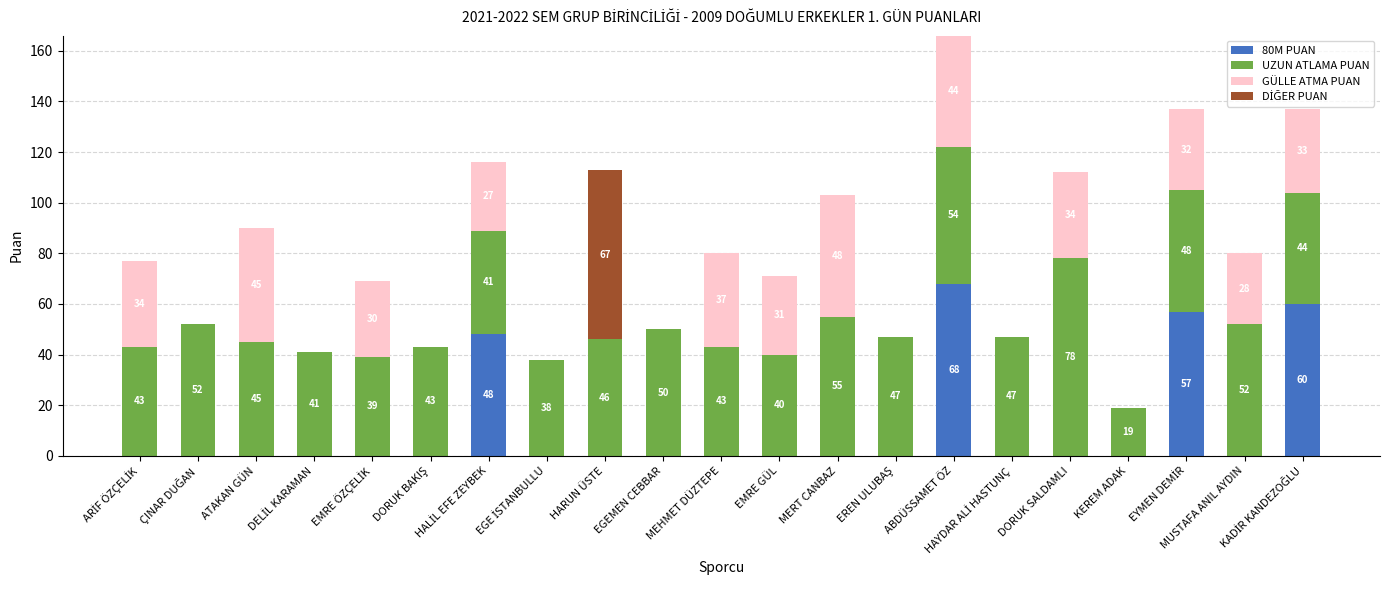

What is the label of the 6th bar from the right?

HAYDAR ALİ HASTUNÇ